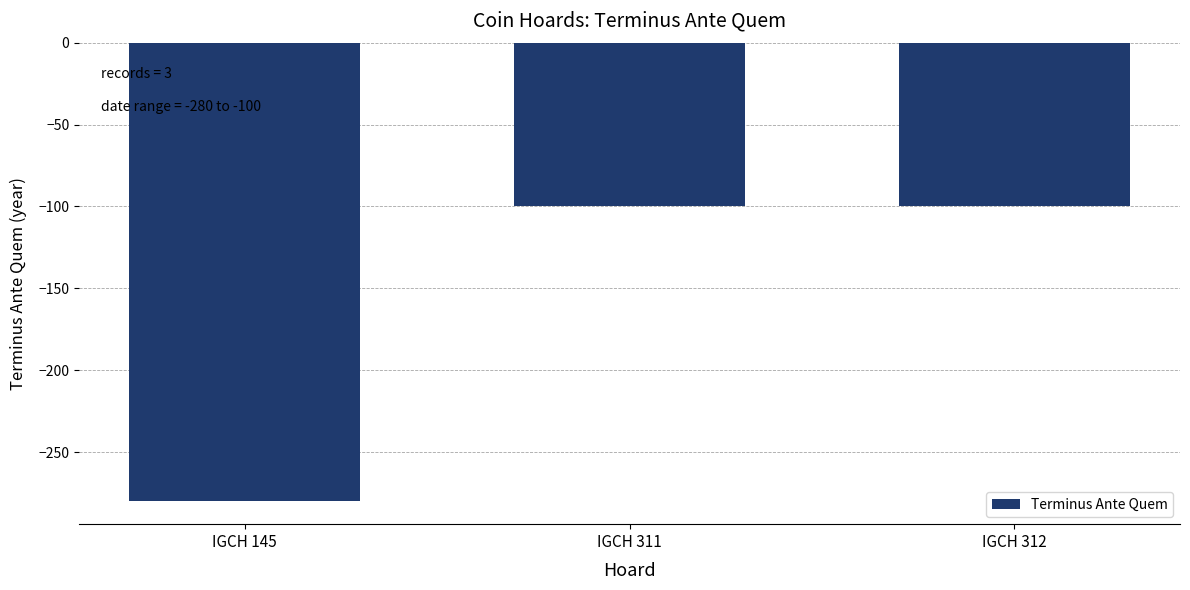

True or false: the data shows -408 at IGCH 145.

False